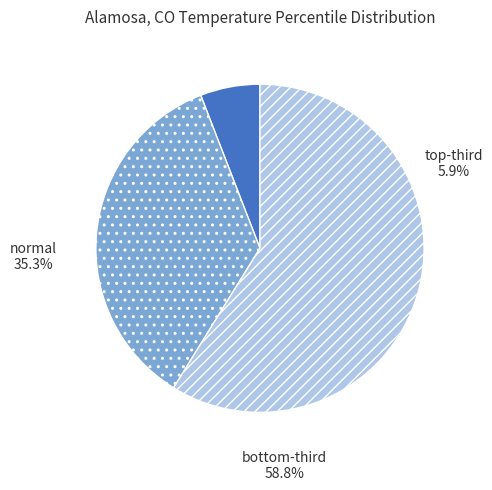

Is Period 5 the majority of the pie?

No